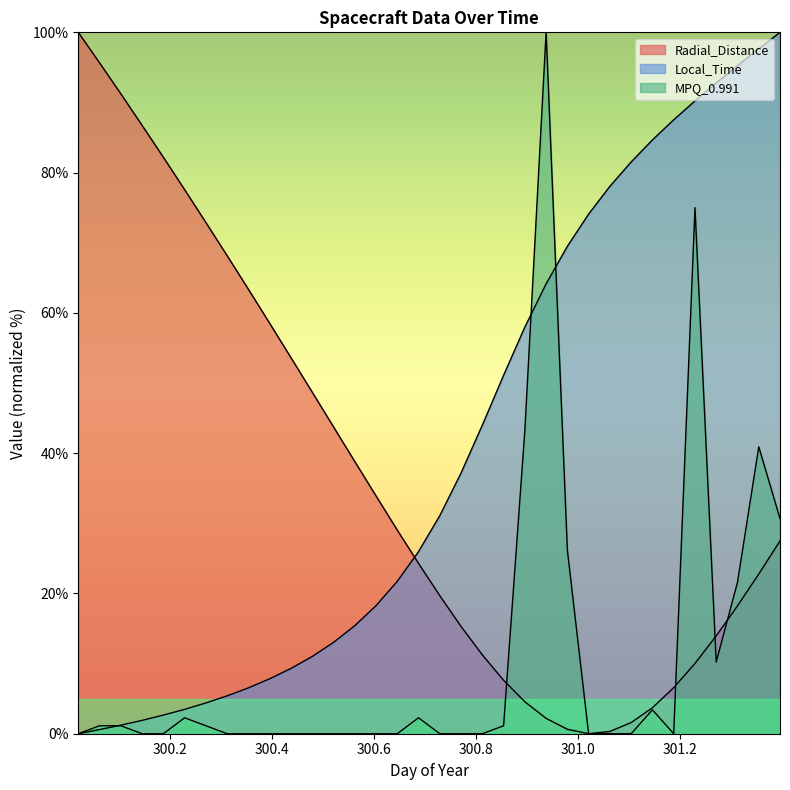

Which has a higher value, 300.6042 or 301.2708?

300.6042